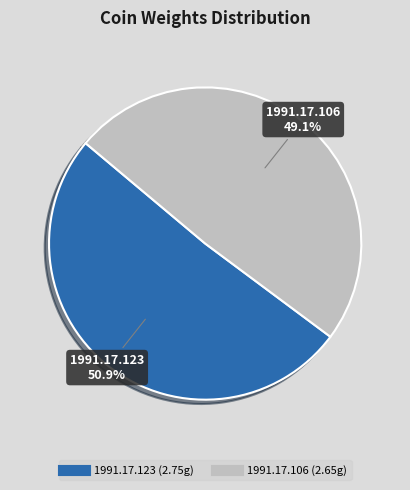

To the nearest percent, what portion does 1991.17.123 represent?

51%